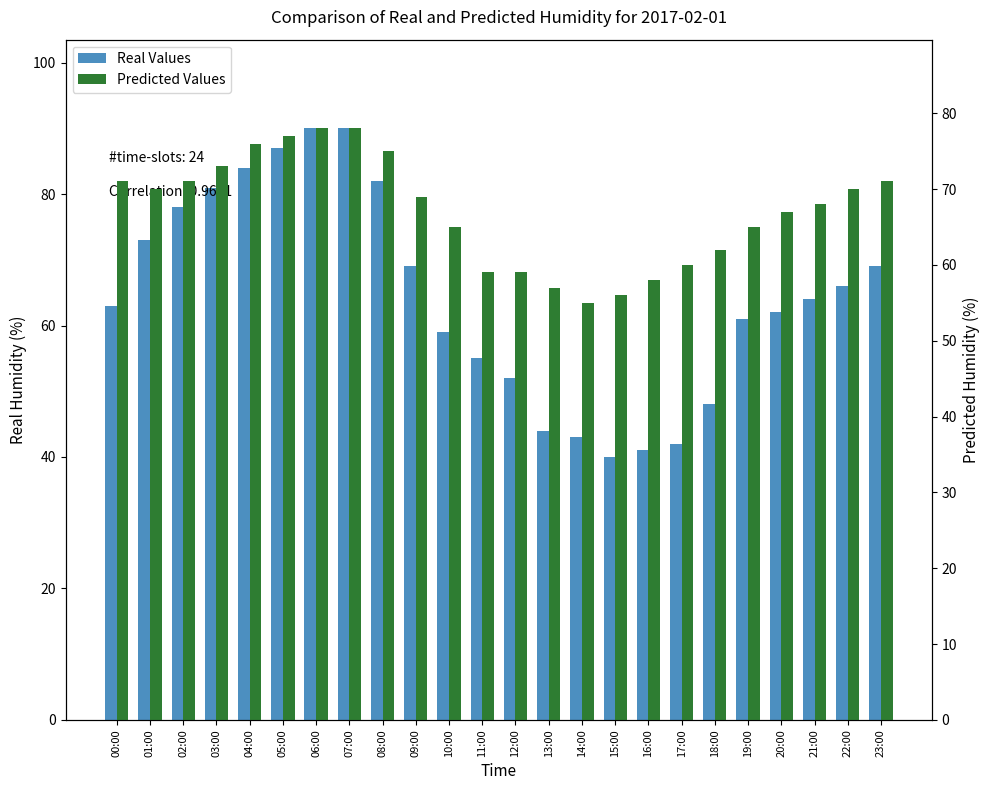

At which label is Predicted Values closest to 66?

10:00